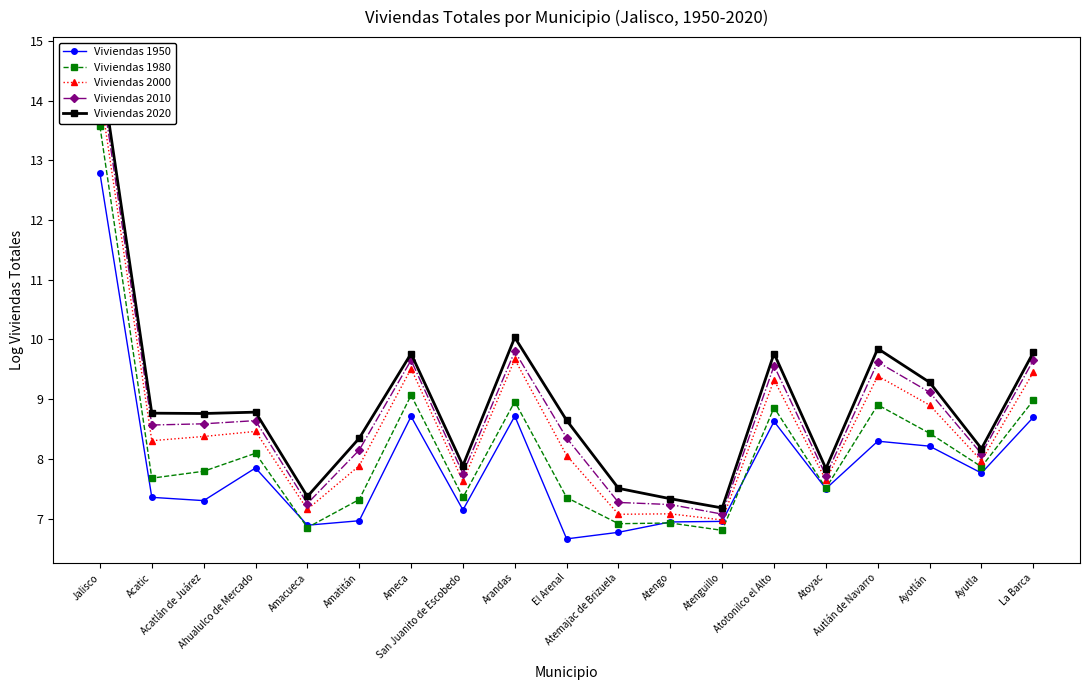

The Viviendas 1950 series shows 2.4 at Ayotlán. True or false?

False